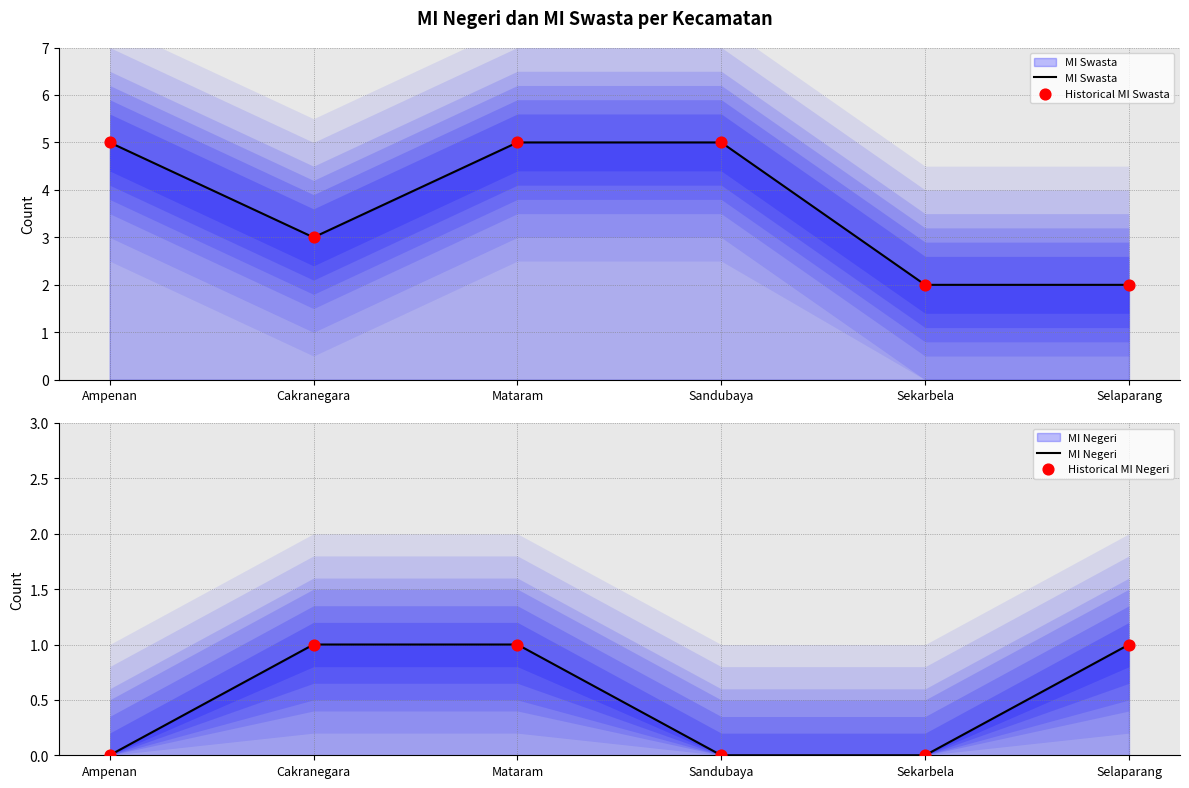

Which series has the largest total across all categories?

MI Swasta